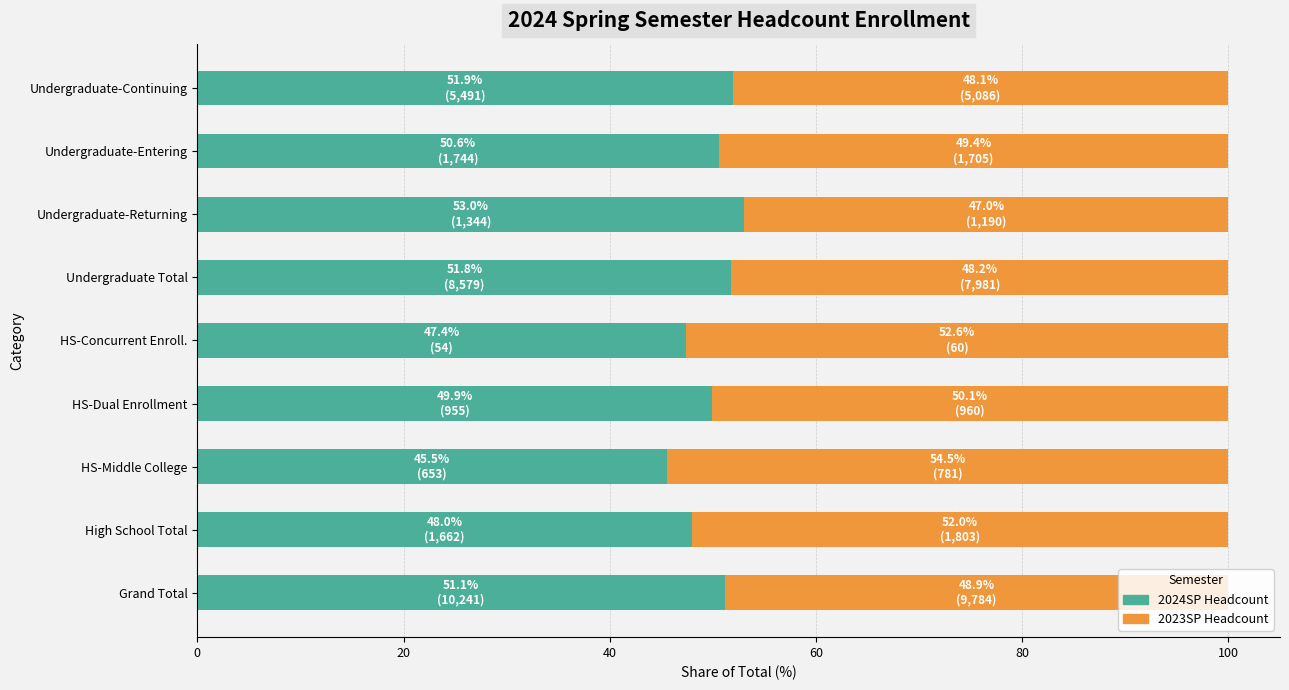

What is the total value across all series at High School Total?

100.0